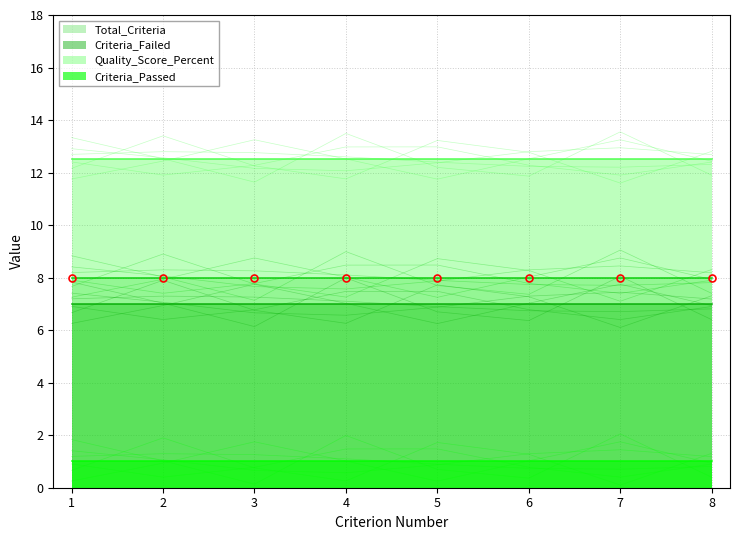

True or false: Quality_Score_Percent has more than 0 interior local peaks.

False